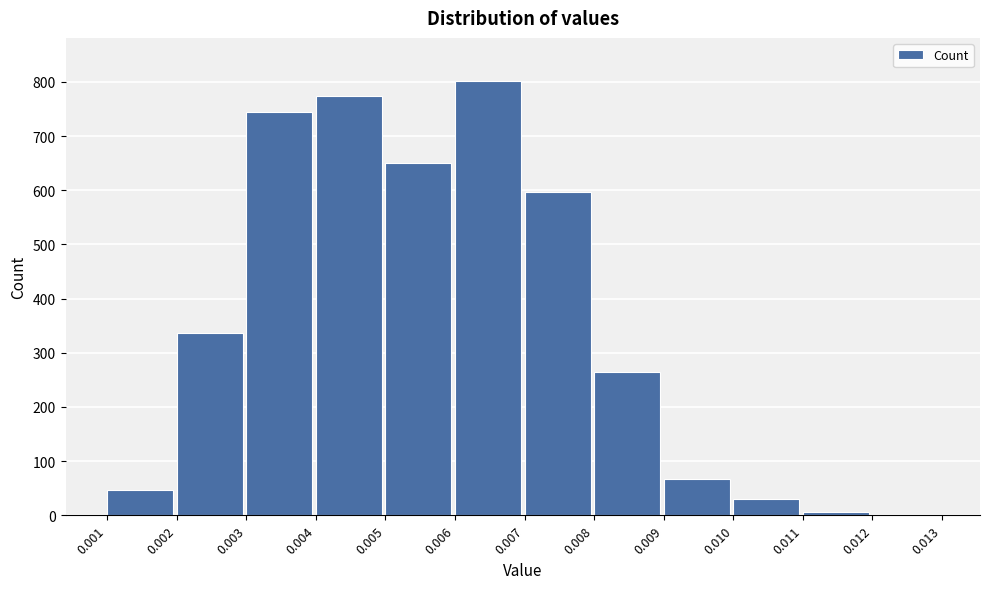

Reading left to right, what are all the values shown in this chart?

0.001=46	0.002=337	0.003=745	0.004=774	0.005=651	0.006=801	0.007=597	0.008=264	0.009=67	0.010=31	0.011=7	0.012=0